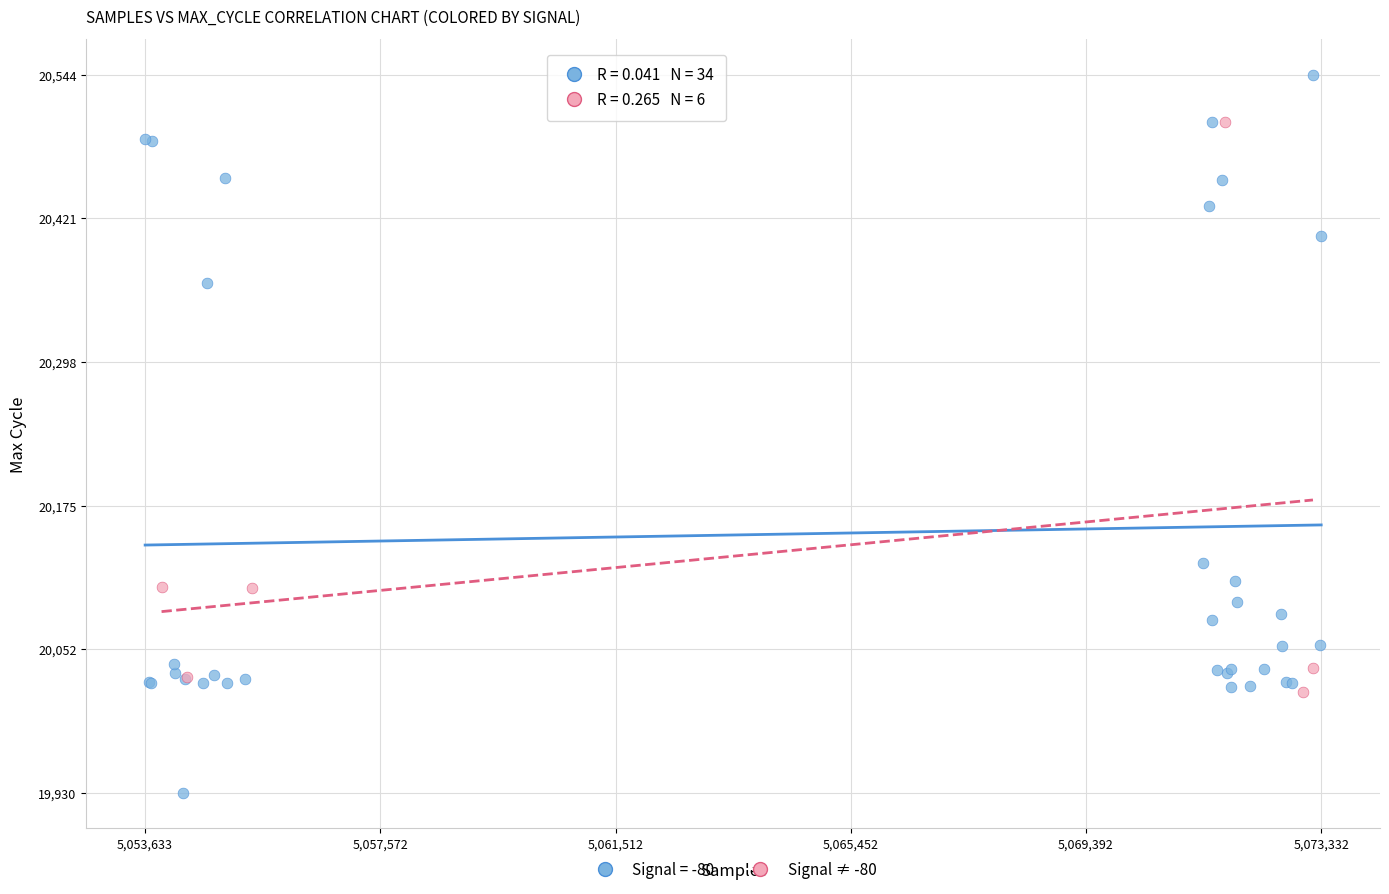

Which series has the widest spread of Y values?

Signal = -80